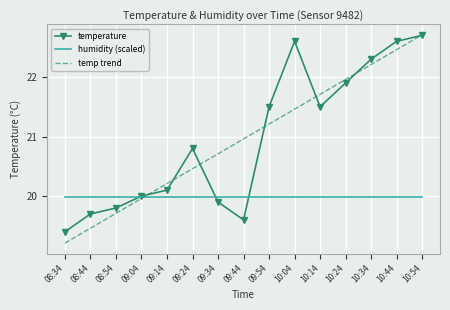

What is the total value across all series at 10:44?

65.0